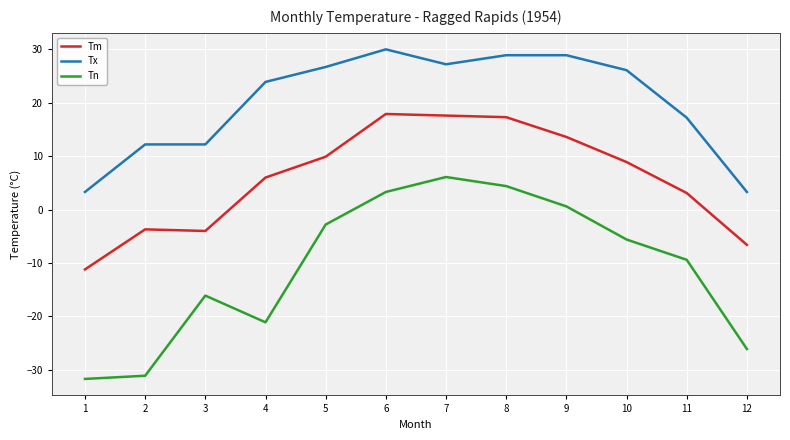

Reading left to right, what are all the values shown in this chart?

Tm: -11.2	-3.7	-4.0	6.0	9.9	17.9	17.6	17.3	13.6	8.9	3.1	-6.6
Tx: 3.3	12.2	12.2	23.9	26.7	30.0	27.2	28.9	28.9	26.1	17.2	3.3
Tn: -31.7	-31.1	-16.1	-21.1	-2.8	3.3	6.1	4.4	0.6	-5.6	-9.4	-26.1